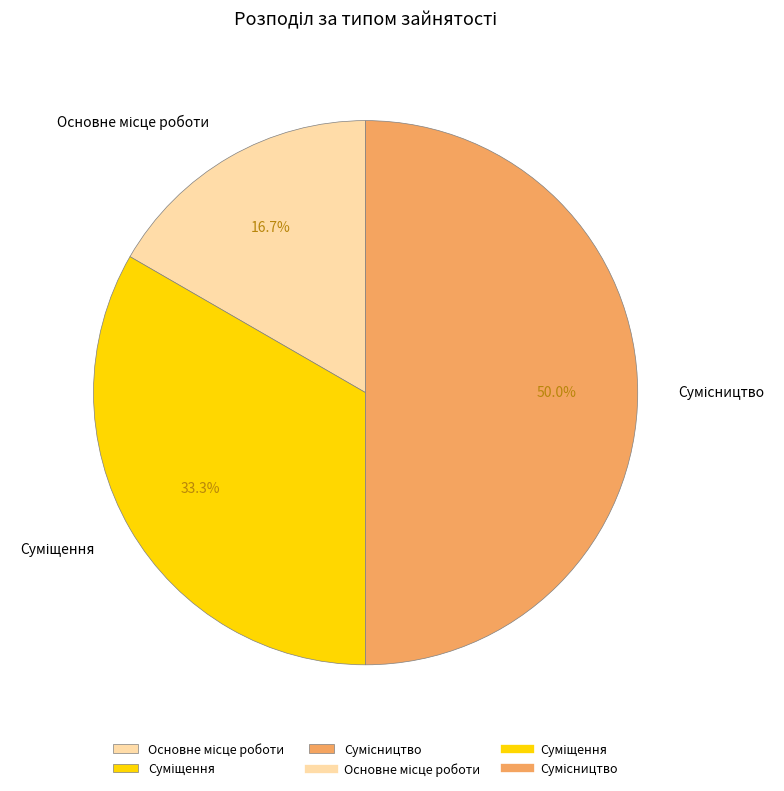

How many segments does this pie chart have?

3